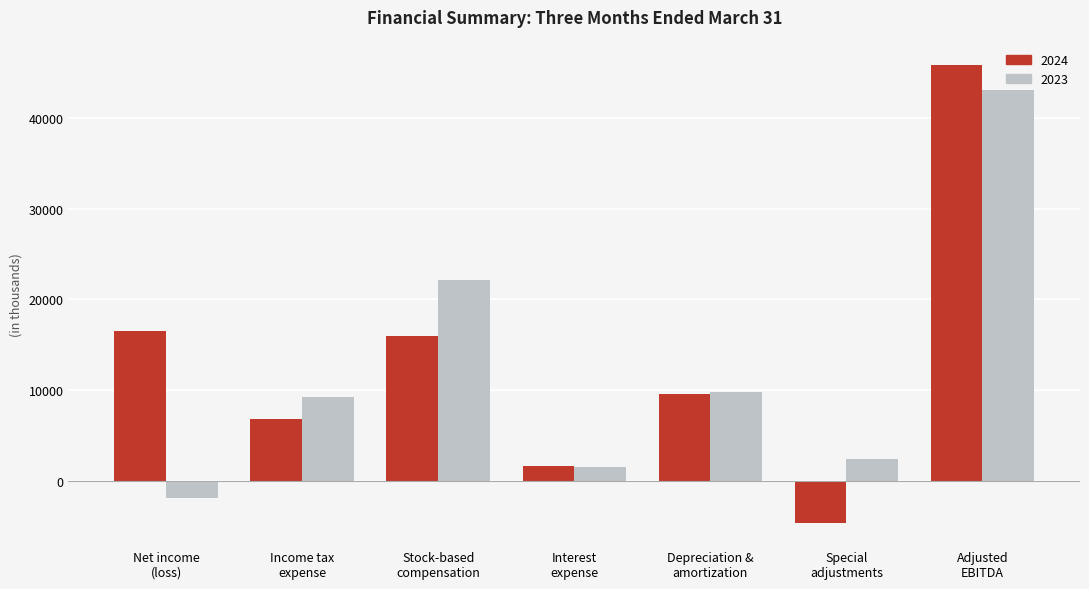

Which series has the widest spread of values?

2024